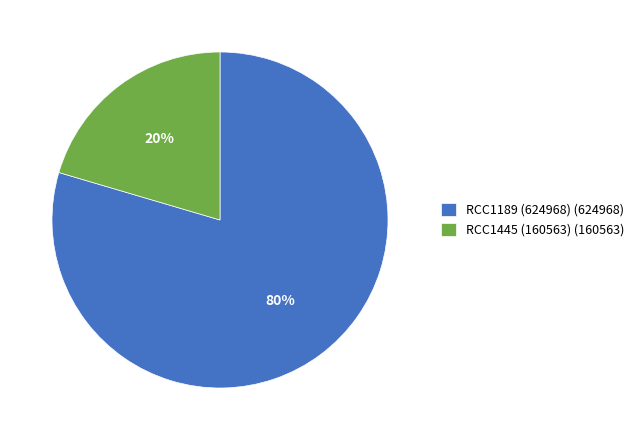

How many segments does this pie chart have?

2